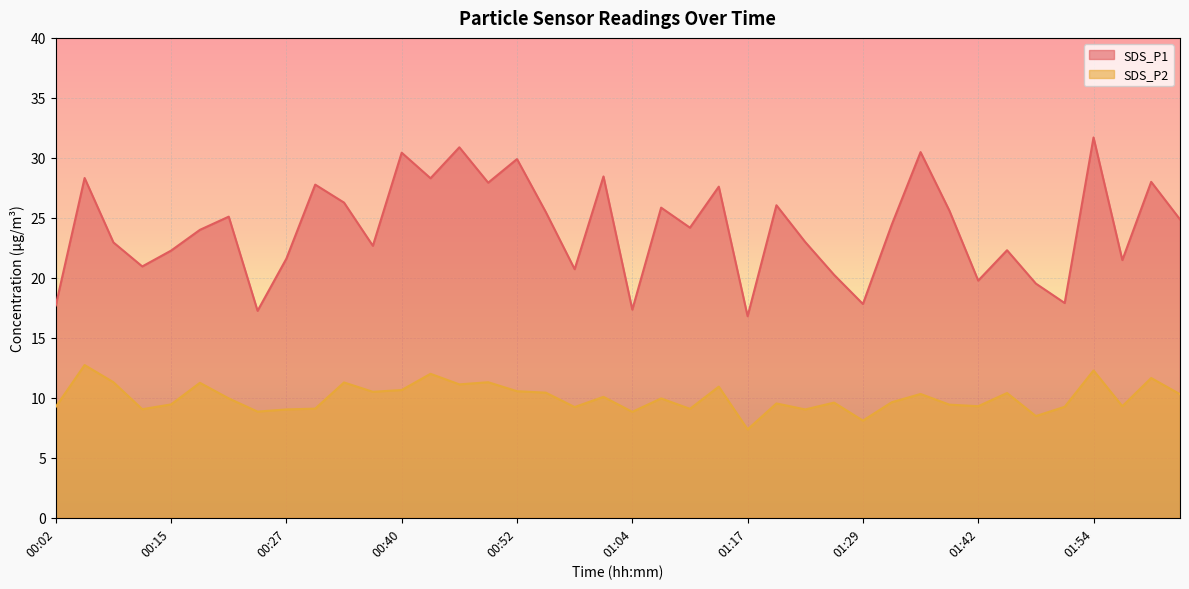

True or false: SDS_P2 and SDS_P1 intersect in this chart.

False